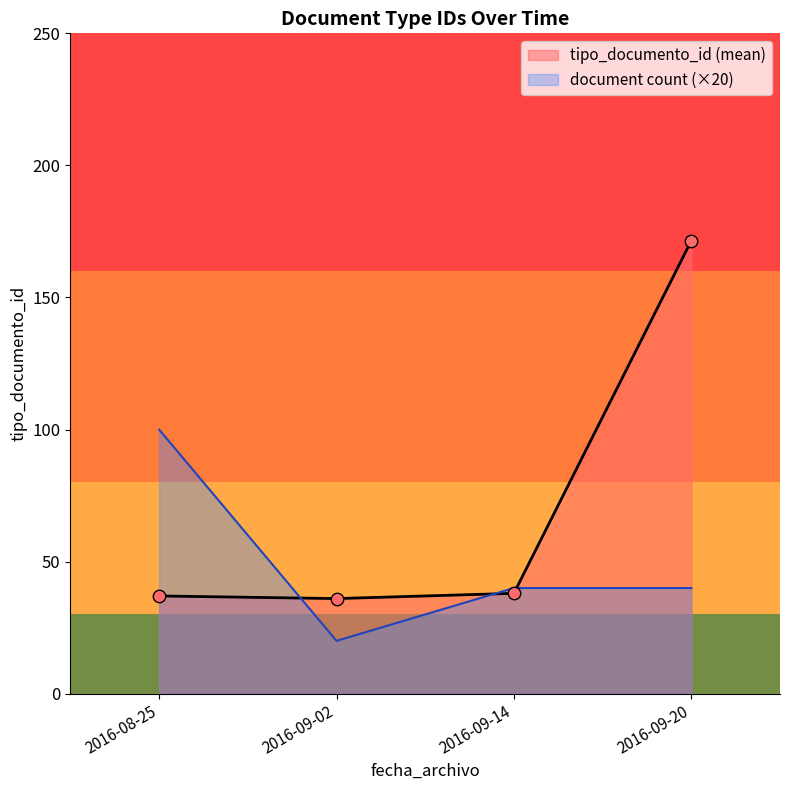

What is the difference between the highest and lowest values at 2016-08-25?

63.0